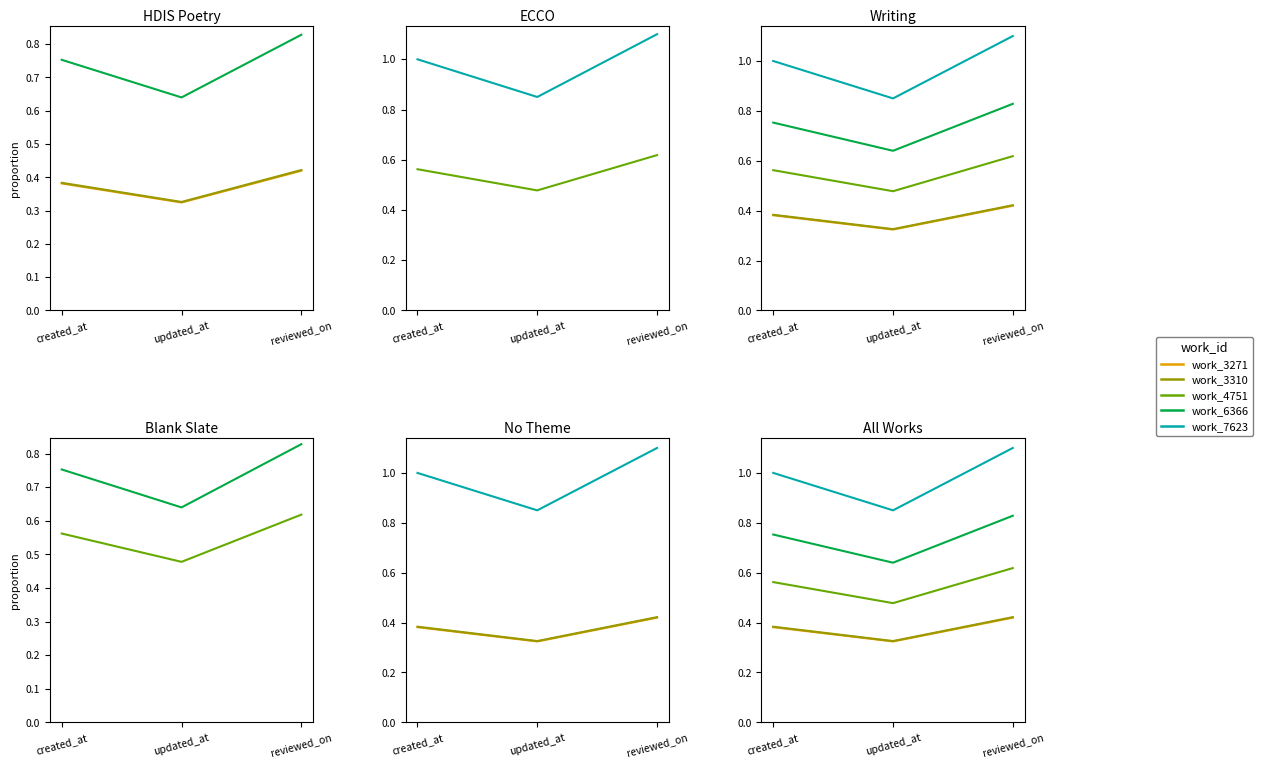

Between updated_at and created_at, which is larger?

created_at